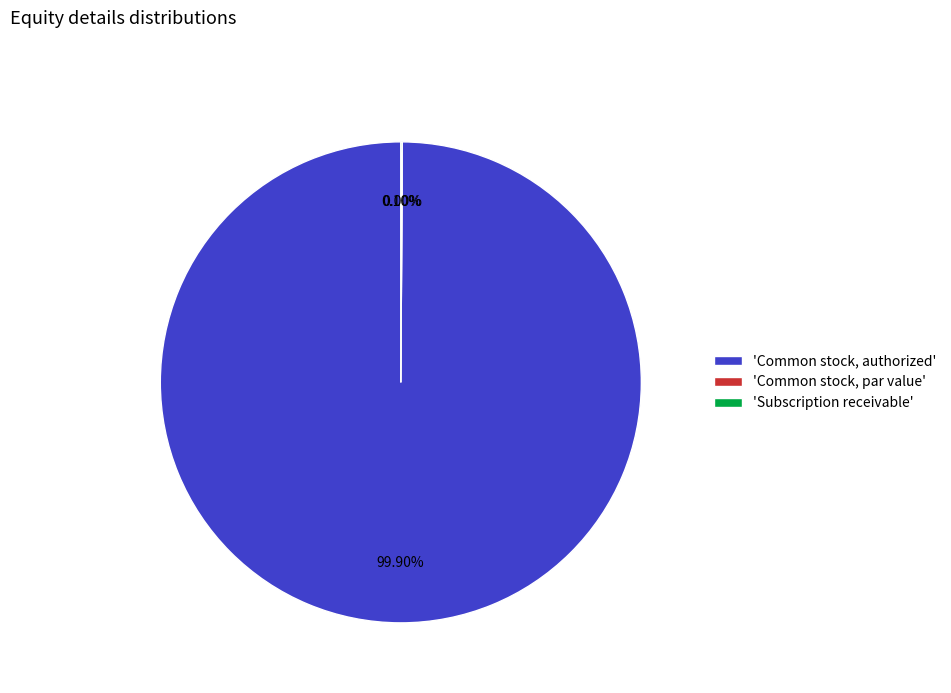

To the nearest percent, what portion does Common stock, authorized represent?

100%